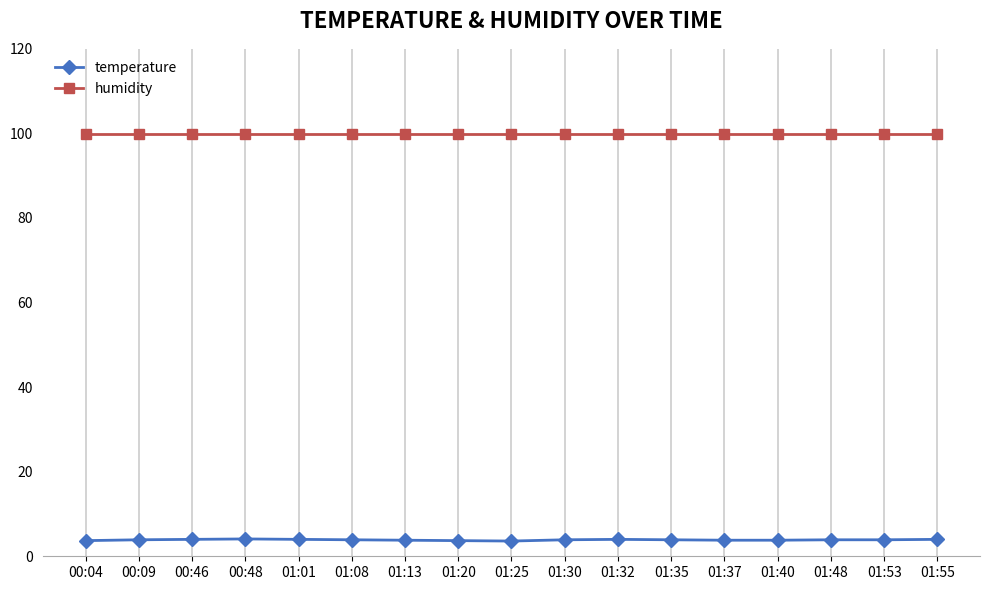

What is the highest value of the humidity series?

99.9